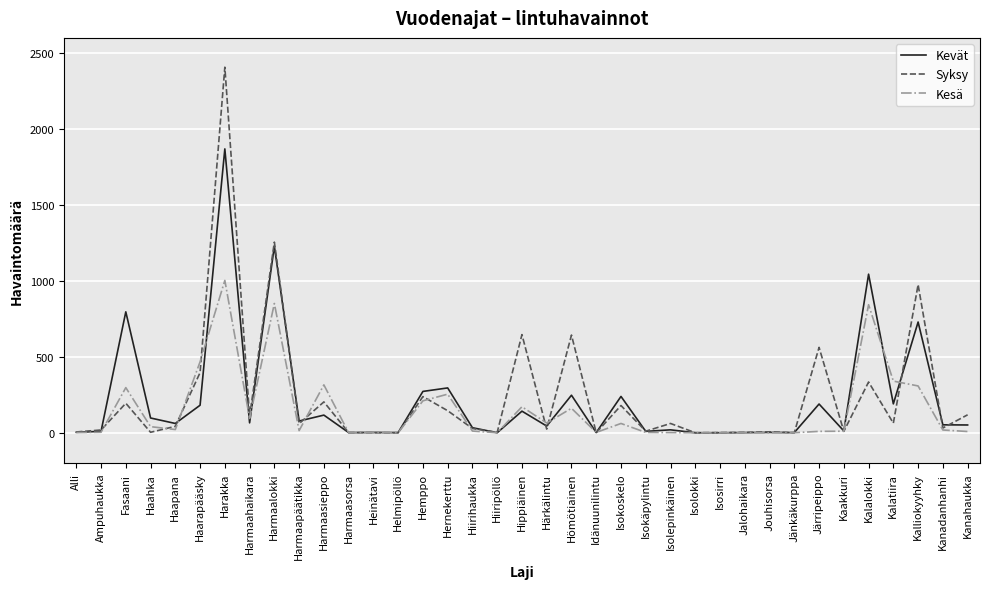

What is the highest value of the Kesä series?

1003